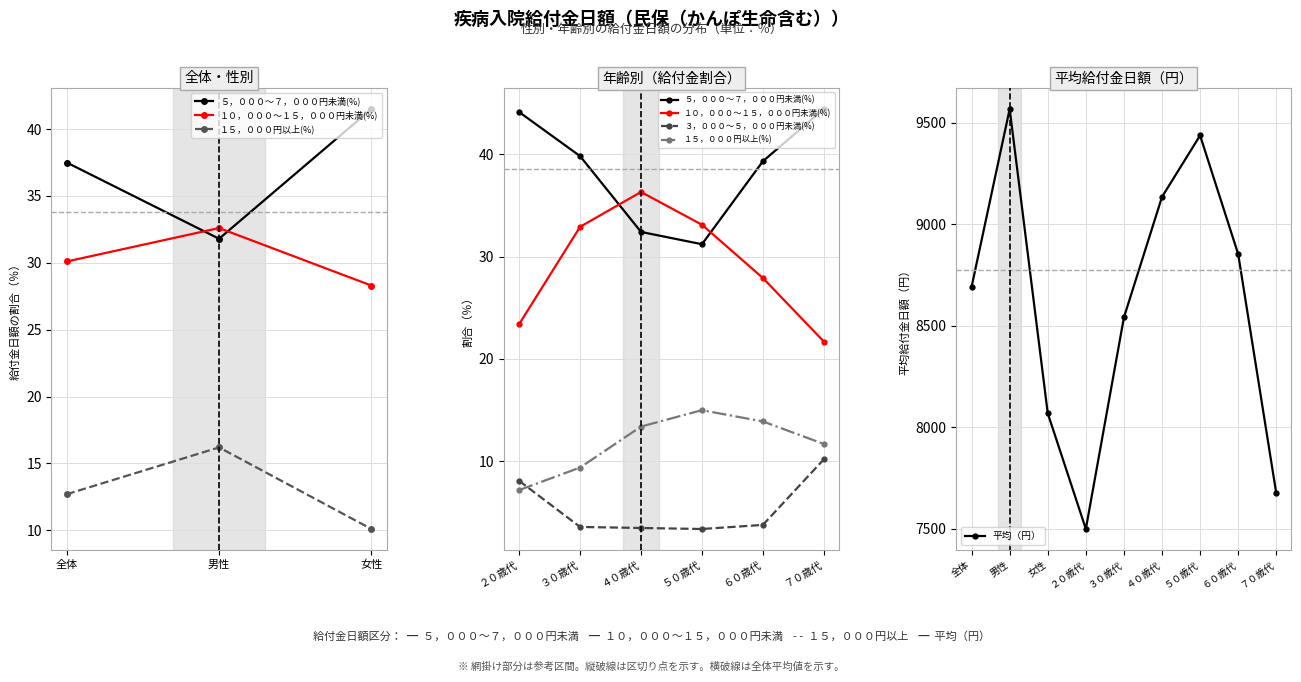

Which series changed the most between 女性 and ２０歳代?

平均（円）